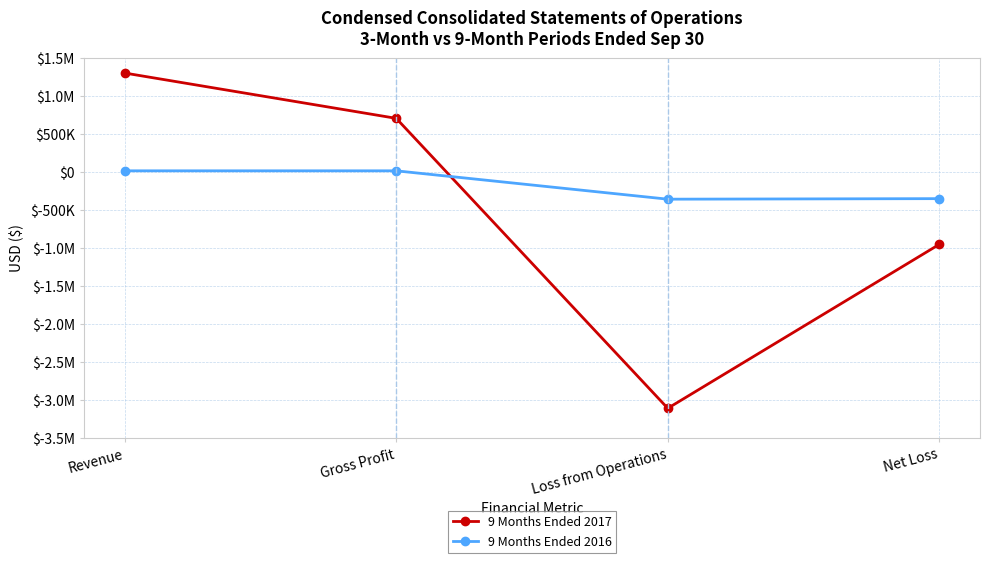

What is the label of the 1st point from the right?

Net Loss